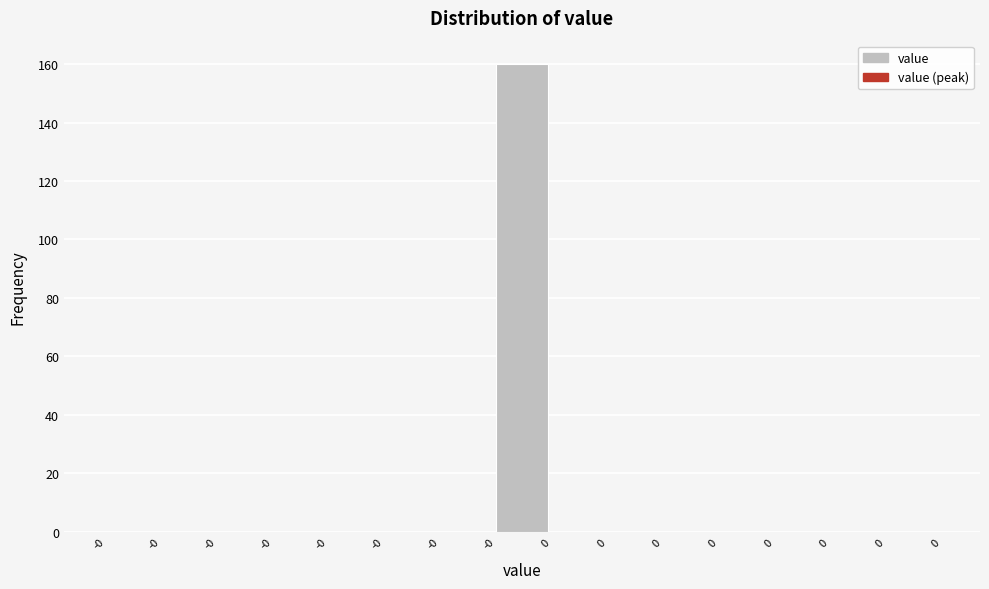

How many series are shown in this chart?

1